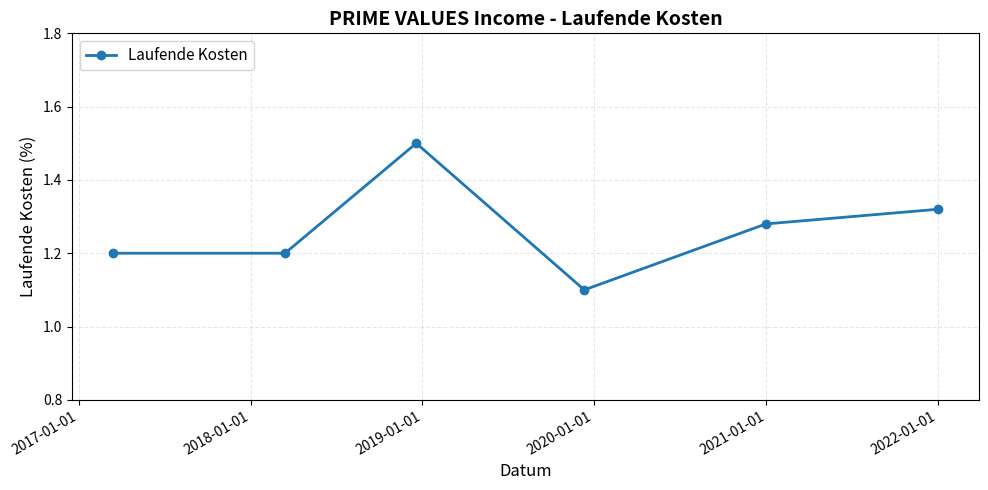

Count the values in the range 1 to 2.

6